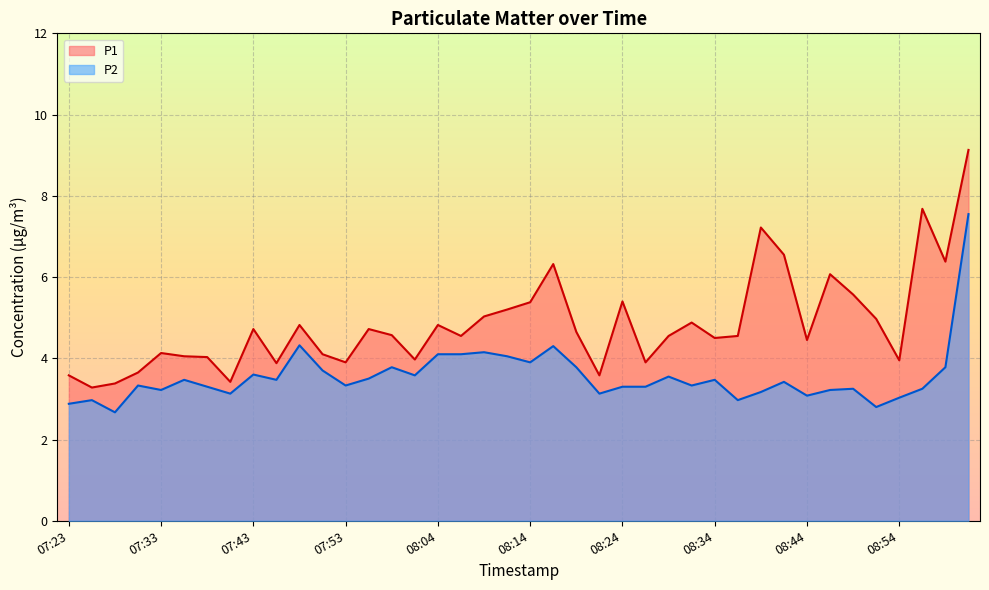

Does the chart display data point markers on the line(s)?

No